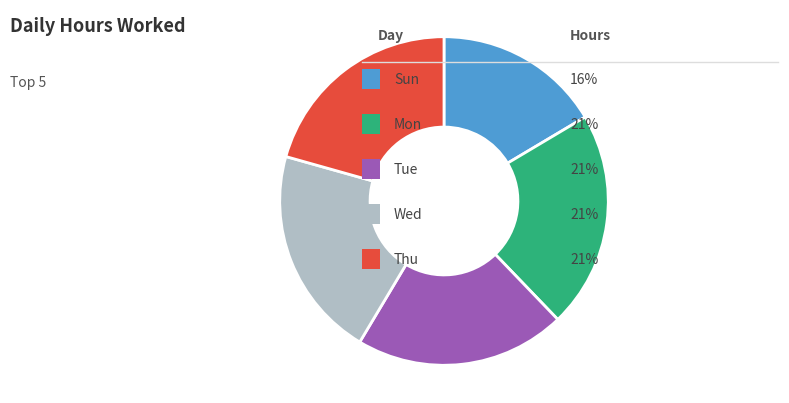

Is there any slice that represents more than half of the pie?

No